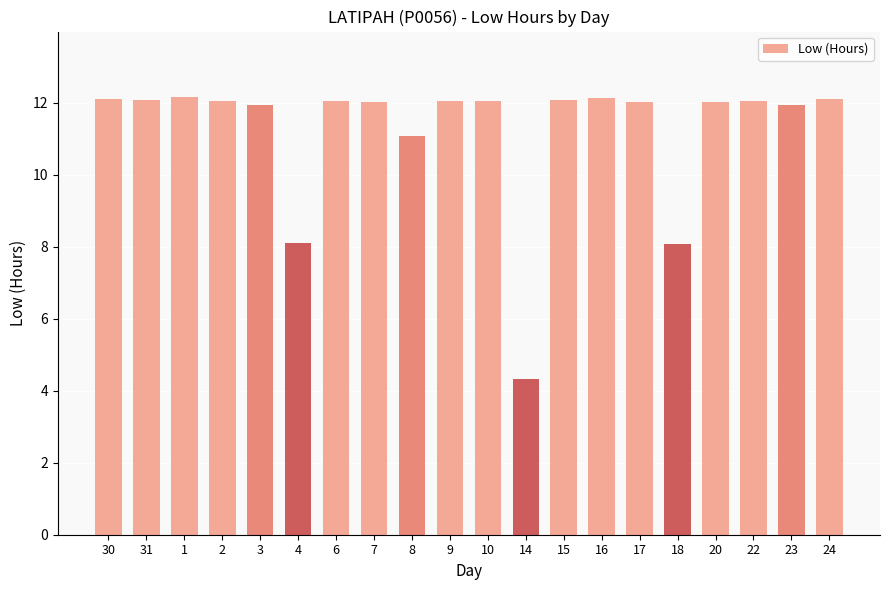

What is the ratio of the value at 7 to the value at 20?

1.0